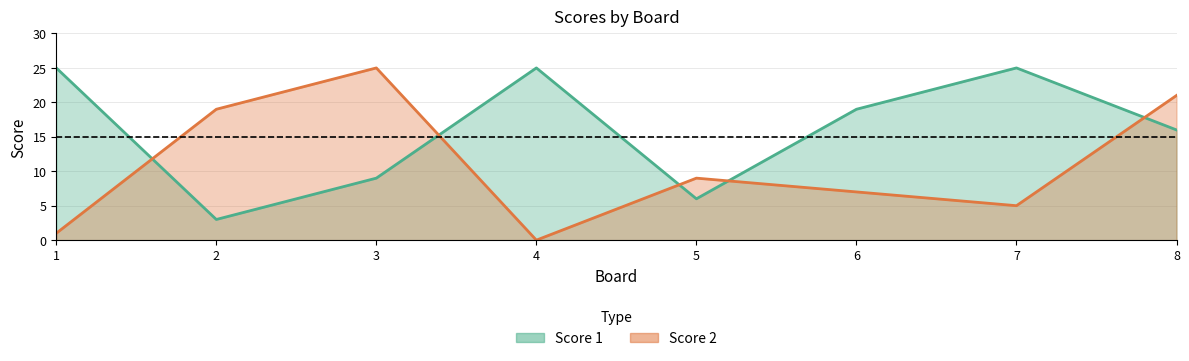

Rank the series by their average value, from highest to lowest.

Score 1, Score 2